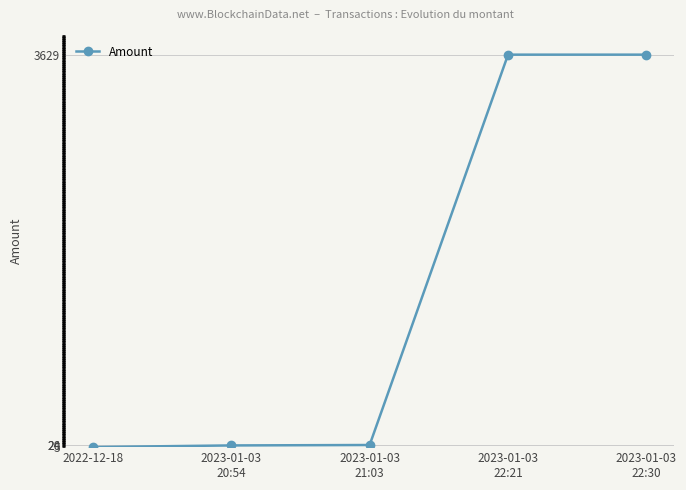

What is the value of the 5th point from the left?

3629.1